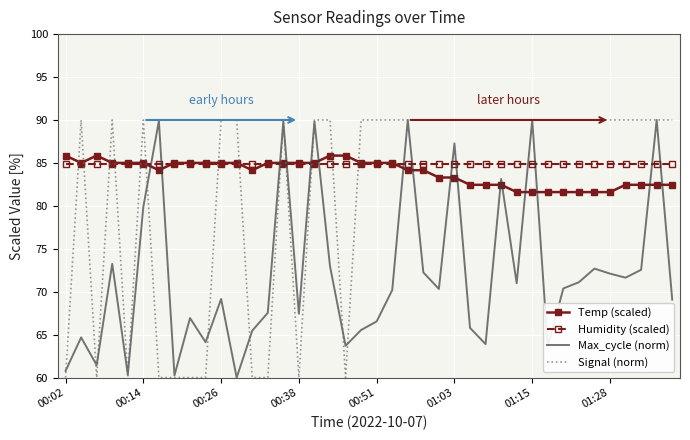

What is the smallest value displayed?

60.0